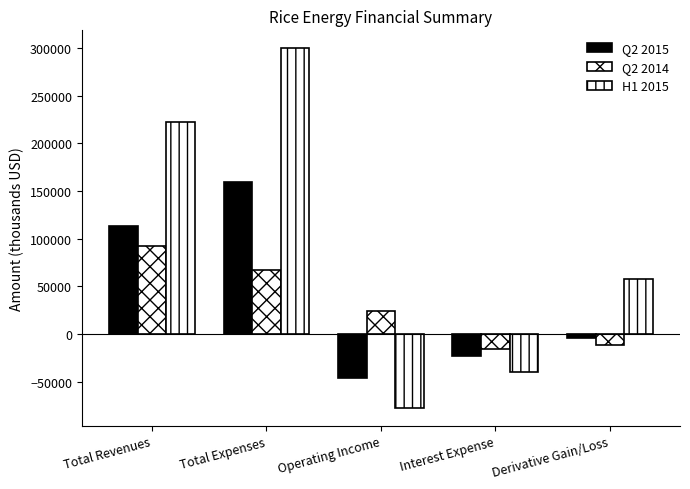

What is the highest value of the Q2 2015 series?

159065